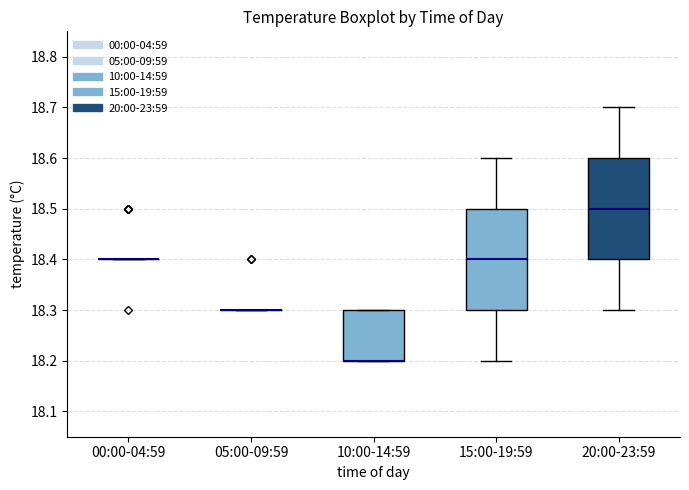

Reading left to right, transcribe this box plot: for each box, give where its median line is, the range the box spans, and where its two whiskers end, as read against the y-axis. The values are not printed on the chart, so give them approximately, as read against the axis.

00:00-04:59: box collapsed to a line at 18.4, whiskers 18.4 to 18.4
05:00-09:59: box collapsed to a line at 18.3, whiskers 18.3 to 18.3
10:00-14:59: median 18.2 (drawn on the box's lower edge), box 18.2 to 18.3, whiskers 18.2 to 18.3
15:00-19:59: median 18.4, box 18.3 to 18.5, whiskers 18.2 to 18.6
20:00-23:59: median 18.5, box 18.4 to 18.6, whiskers 18.3 to 18.7